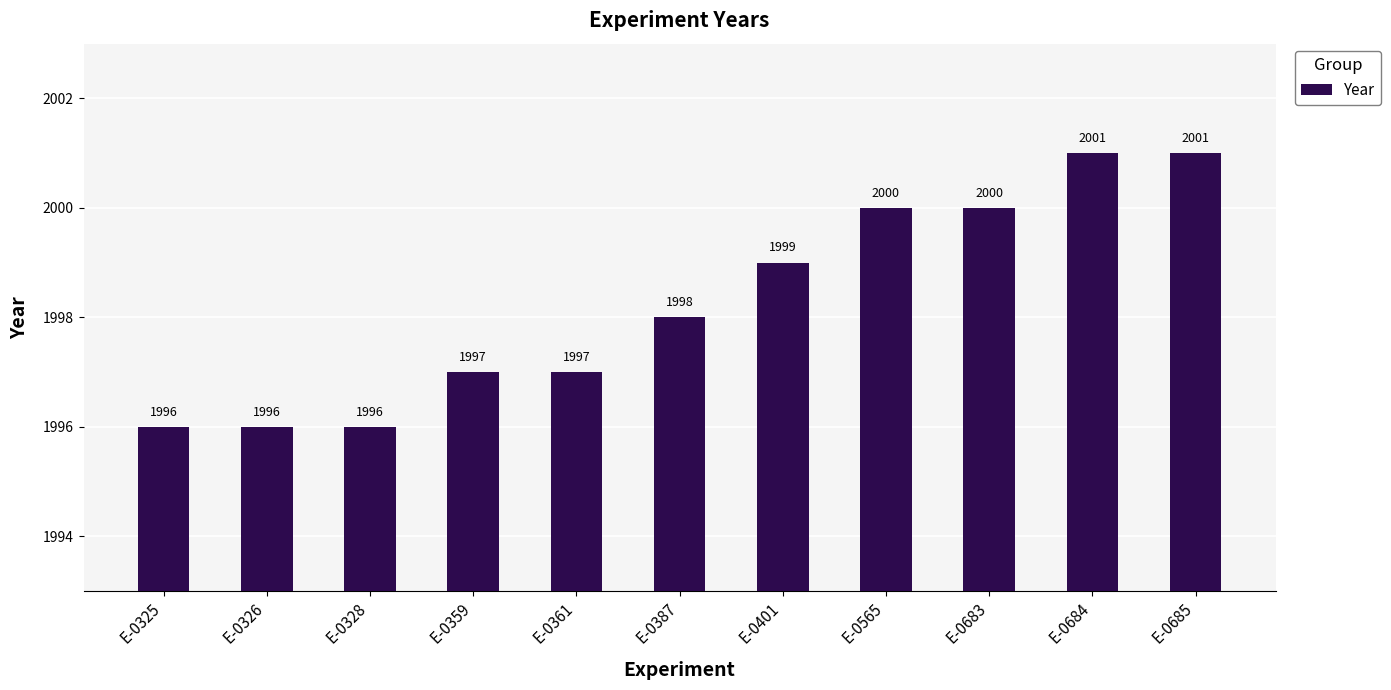

What is the change in value from E-0325 to E-0565?

+4